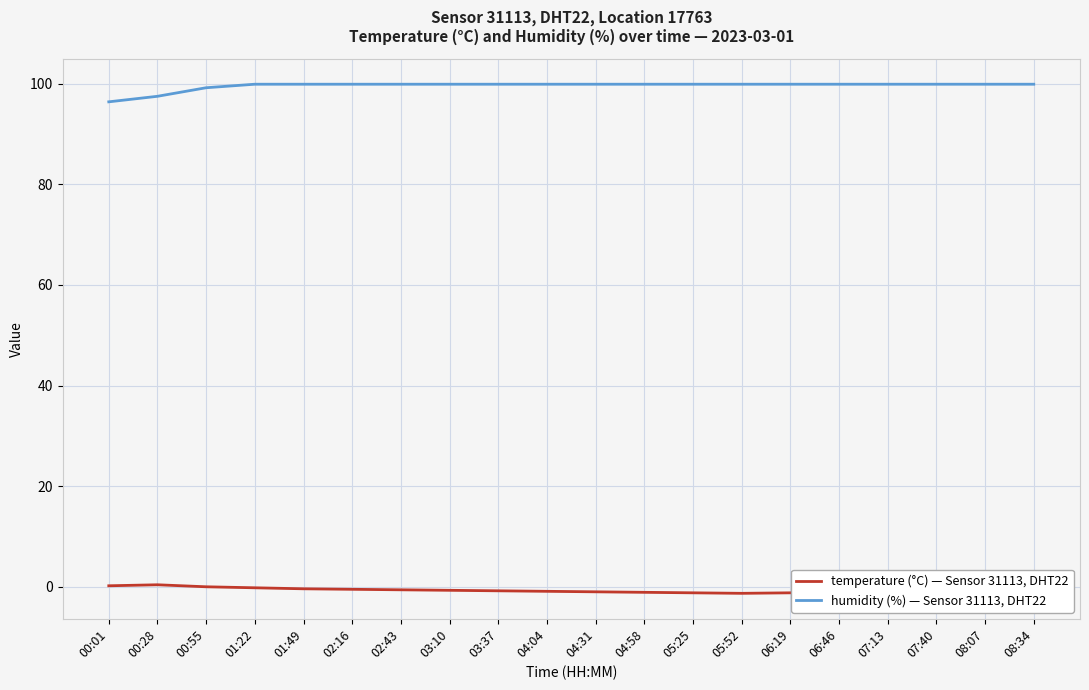

Read the temperature (°C) — Sensor 31113, DHT22 value at 00:28.

0.4